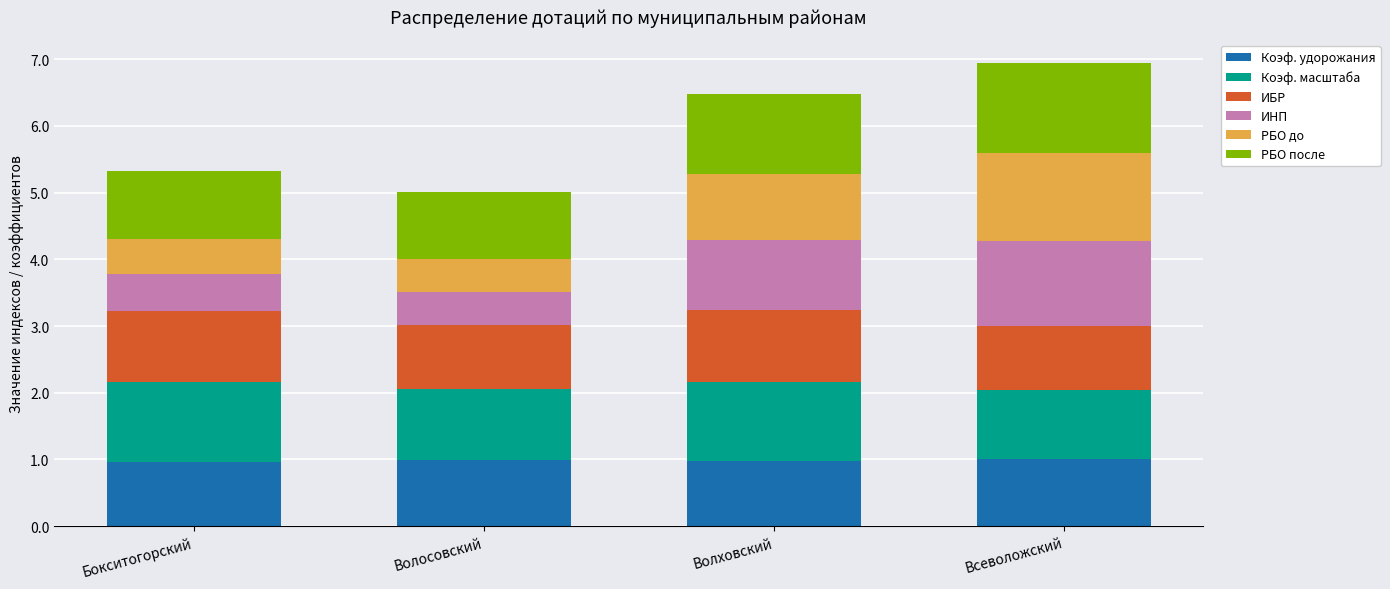

Is it true that Коэф. удорожания equals 0.3 at Бокситогорский?

False